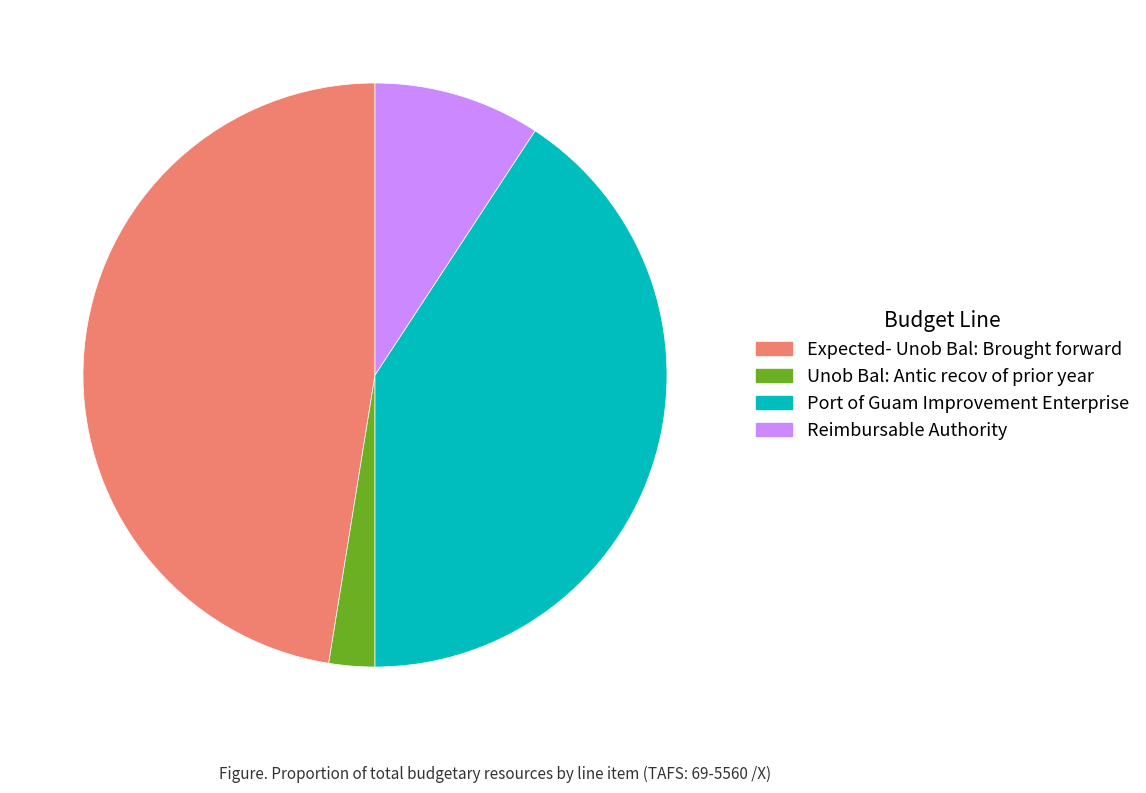

How many slices are in this pie chart?

4